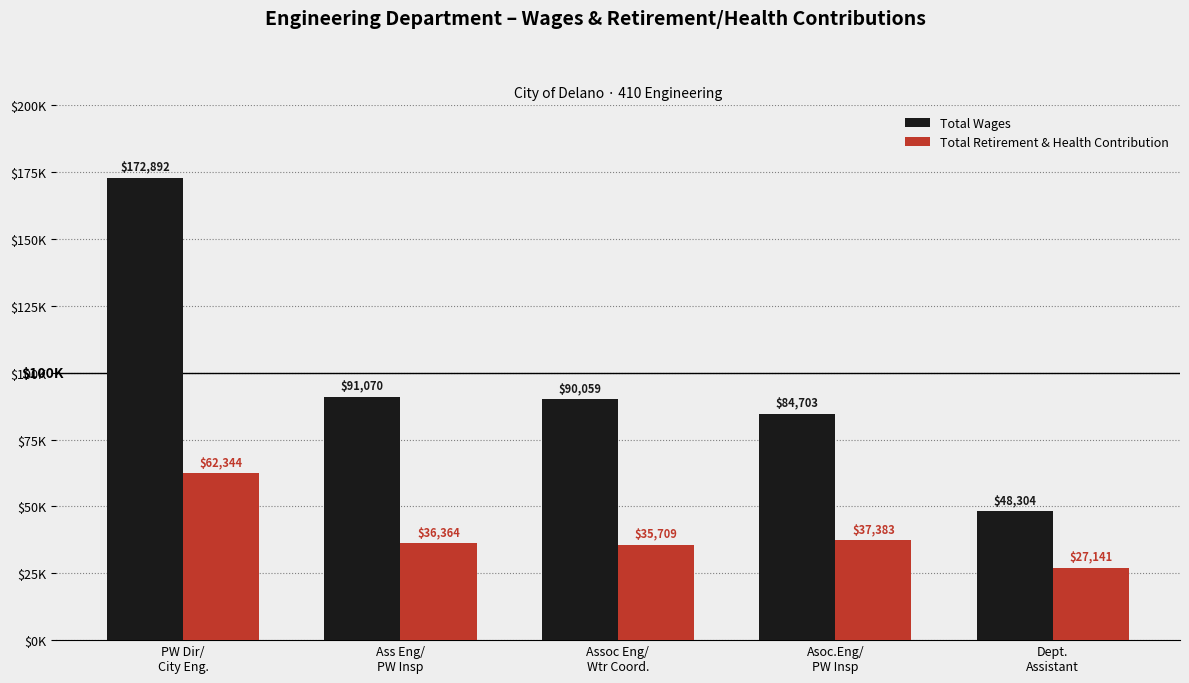

Is it true that Total Wages equals 90059 at Assoc Eng/
Wtr Coord.?

True